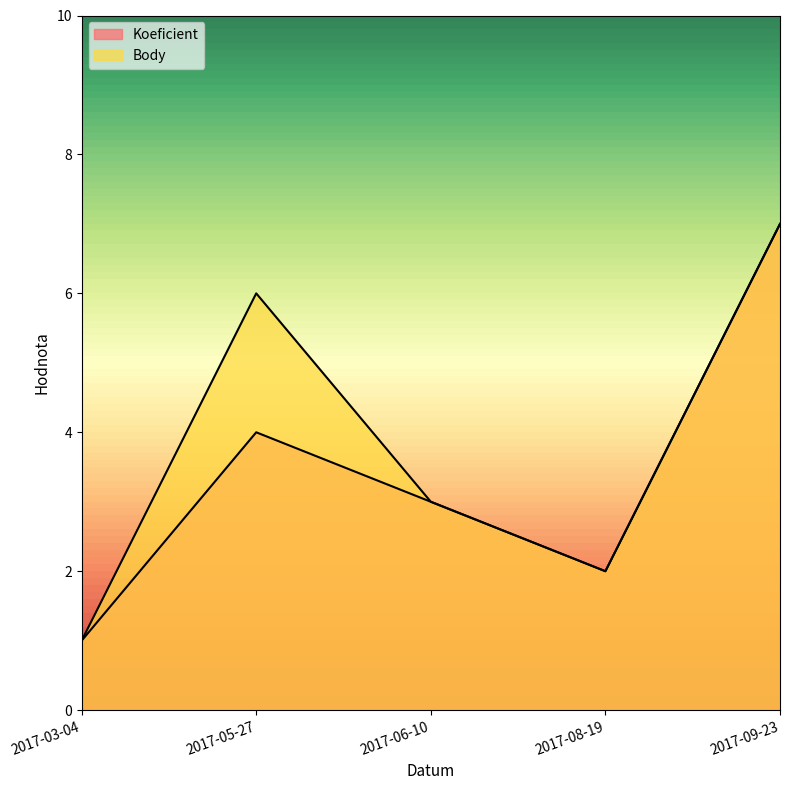

What is the minimum value shown in the chart?

1